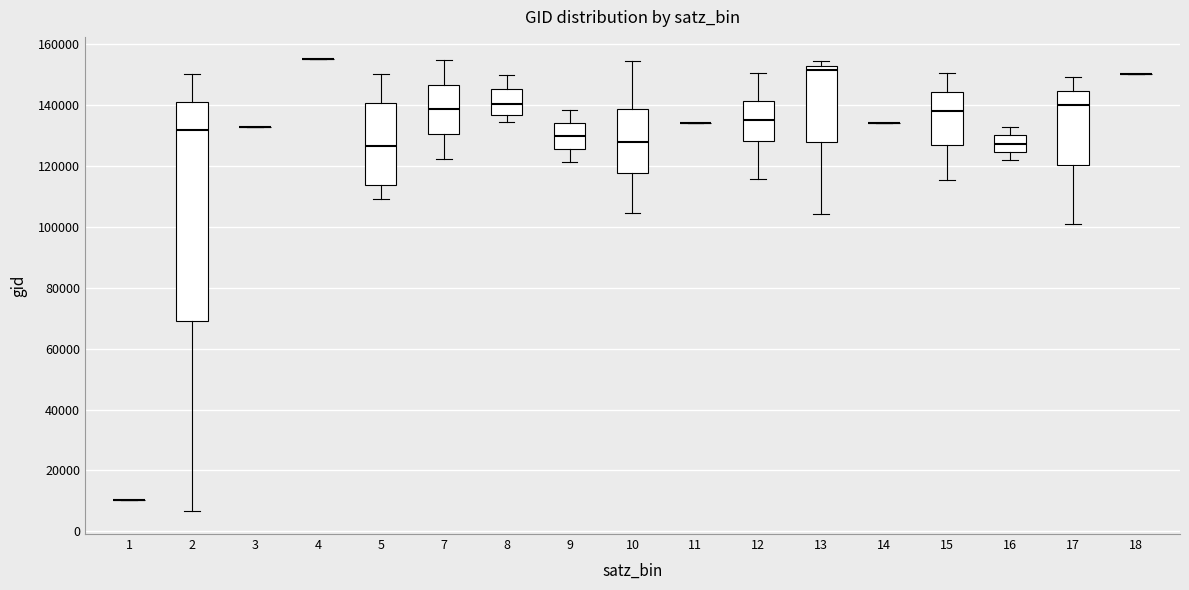

Reading left to right, transcribe this box plot: for each box, give where its median line is, the range the box spans, and where its two whiskers end, as read against the y-axis. The values are not printed on the chart, so give them approximately, as read against the axis.

1: box collapsed to a line at 10000, whiskers 10000 to 10000
2: median 132000, box 70000 to 140000, whiskers 6000 to 150000
3: box collapsed to a line at 132000, whiskers 132000 to 132000
4: box collapsed to a line at 154000, whiskers 154000 to 154000
5: median 126000, box 114000 to 140000, whiskers 110000 to 150000
7: median 138000, box 130000 to 146000, whiskers 122000 to 154000
8: median 140000, box 136000 to 146000, whiskers 134000 to 150000
9: median 130000, box 126000 to 134000, whiskers 122000 to 138000
10: median 128000, box 118000 to 138000, whiskers 104000 to 154000
11: box collapsed to a line at 134000, whiskers 134000 to 134000
12: median 136000, box 128000 to 142000, whiskers 116000 to 150000
13: median 152000 (just below the box's upper edge), box 128000 to 152000, whiskers 104000 to 154000
14: box collapsed to a line at 134000, whiskers 134000 to 134000
15: median 138000, box 126000 to 144000, whiskers 116000 to 150000
16: median 128000, box 124000 to 130000, whiskers 122000 to 132000
17: median 140000, box 120000 to 144000, whiskers 100000 to 150000
18: box collapsed to a line at 150000, whiskers 150000 to 150000